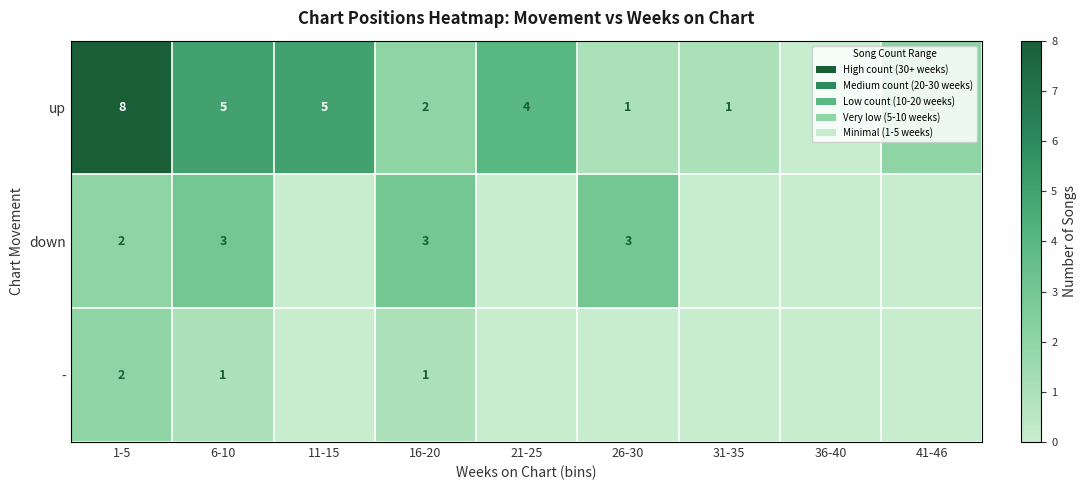

What is the greatest value displayed?

8